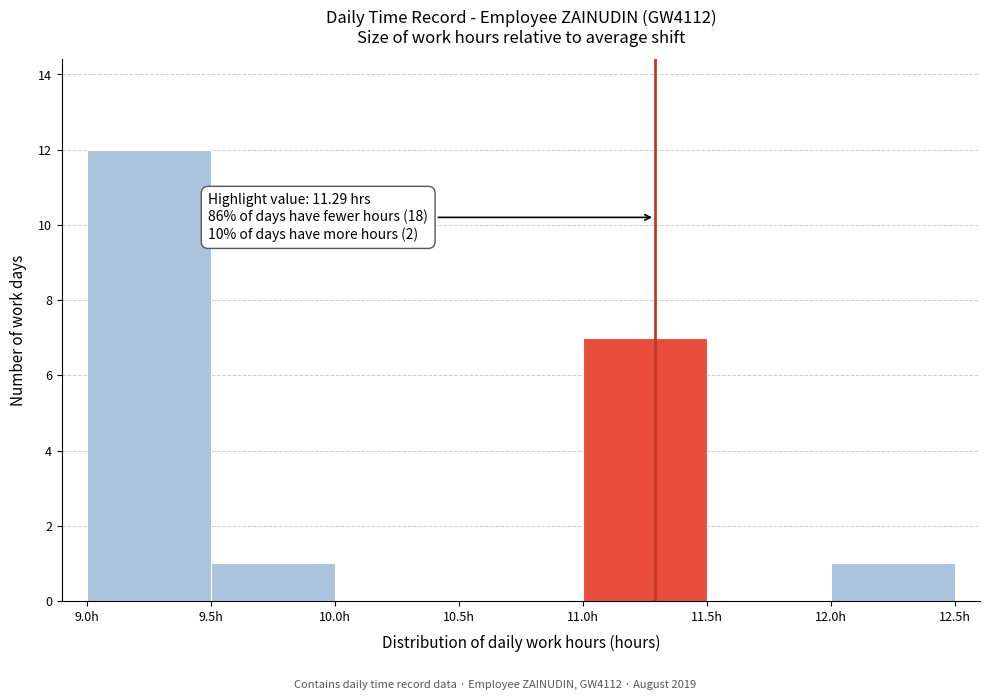

Which range on the x-axis has the tallest bar?

9.0 to 9.5